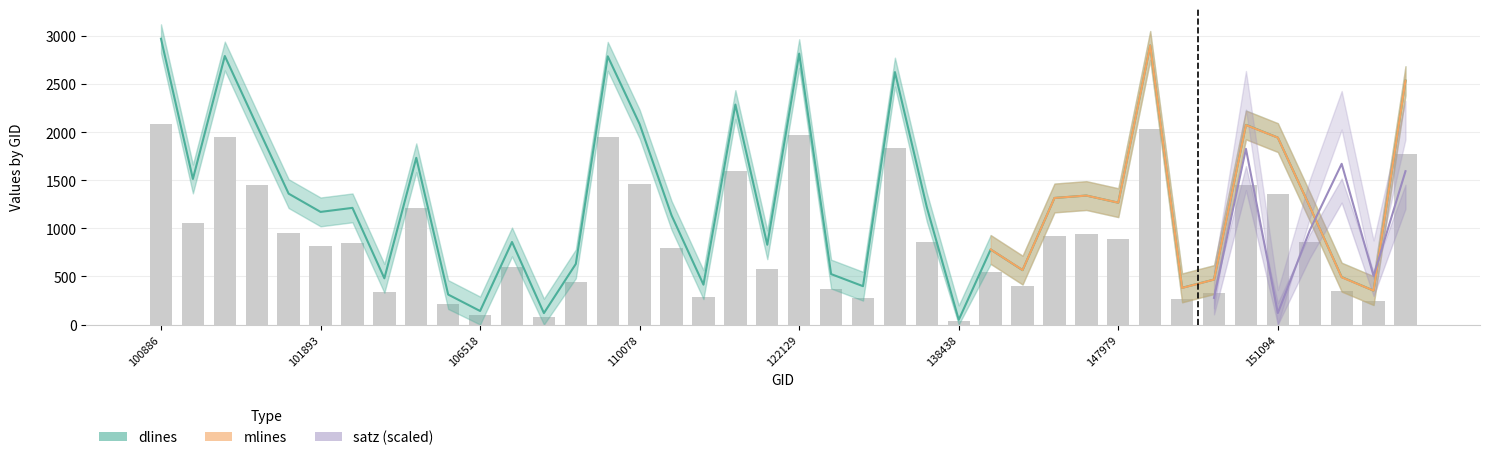

At which category is the sum across all series the highest?

100886